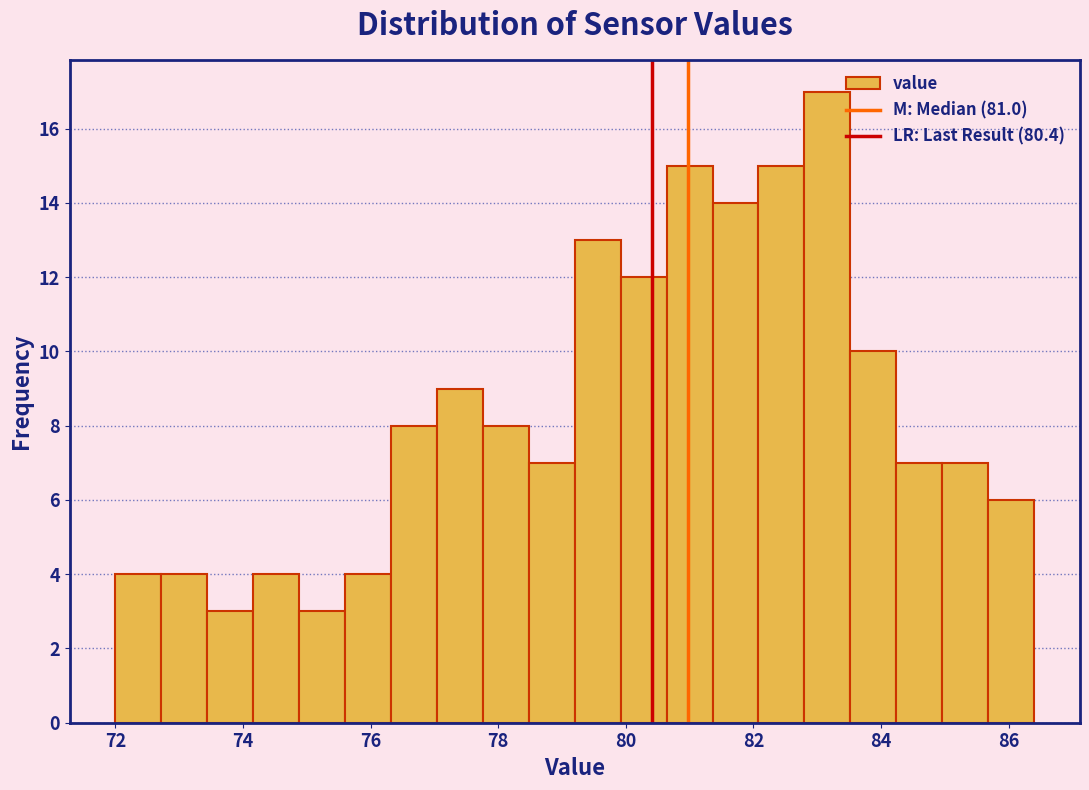

Read against the x-axis, roughly where is the centre of the tallest bar?

83.2